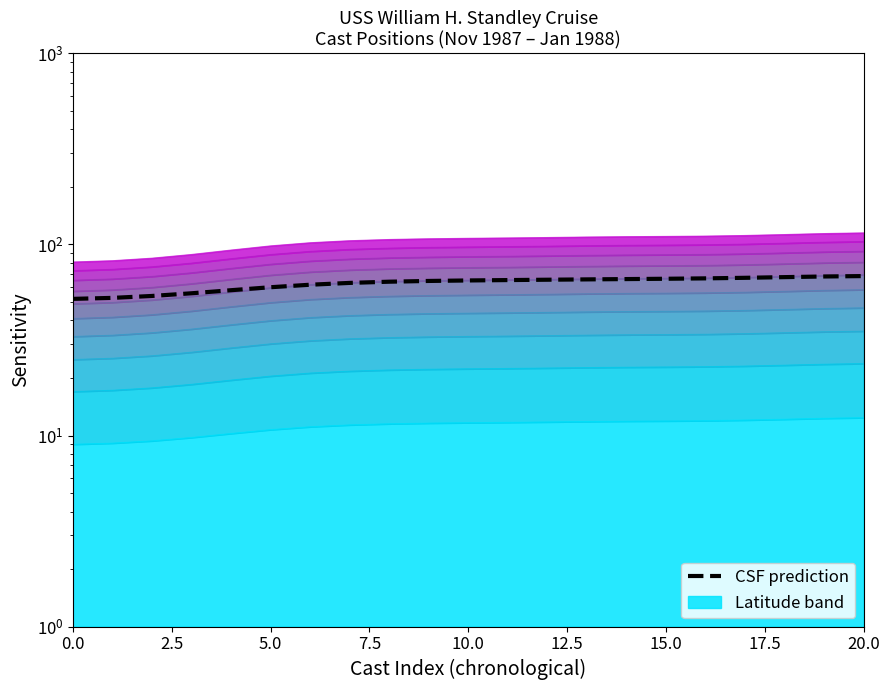

What is the change in value from 9 to 19?

+3.6